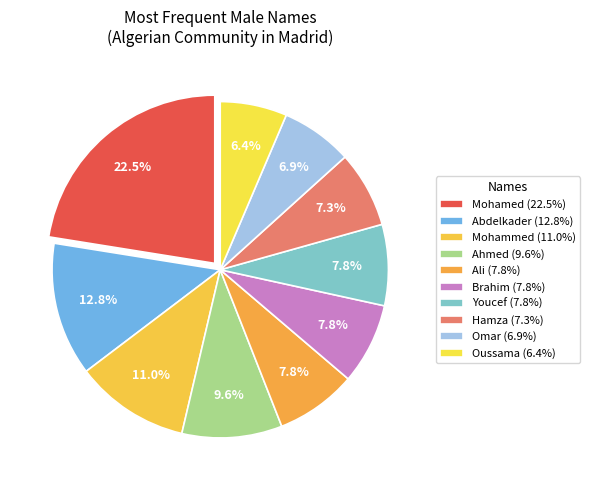

What is the smallest slice in the pie chart?

Oussama